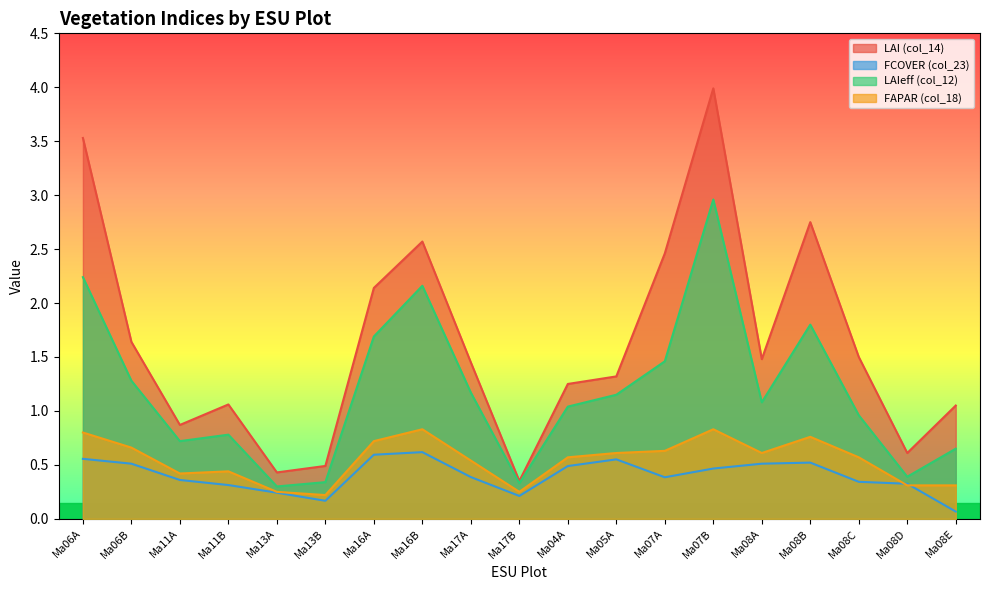

What is the difference between the maximum and second lowest values in the LAI (col_14) series?

3.6